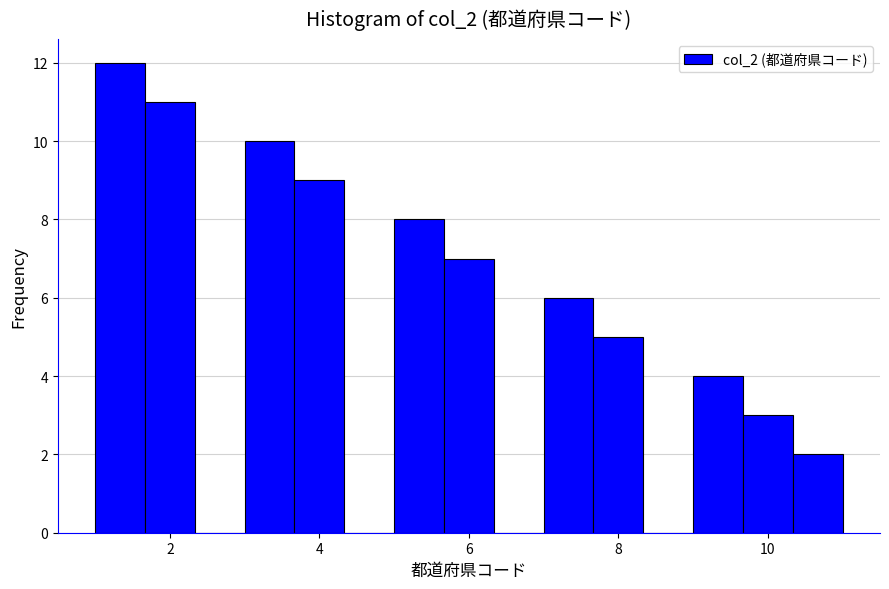

Around what value on the x-axis is the tallest bar? Give the approximate position of its centre, as read against the axis.

1.4